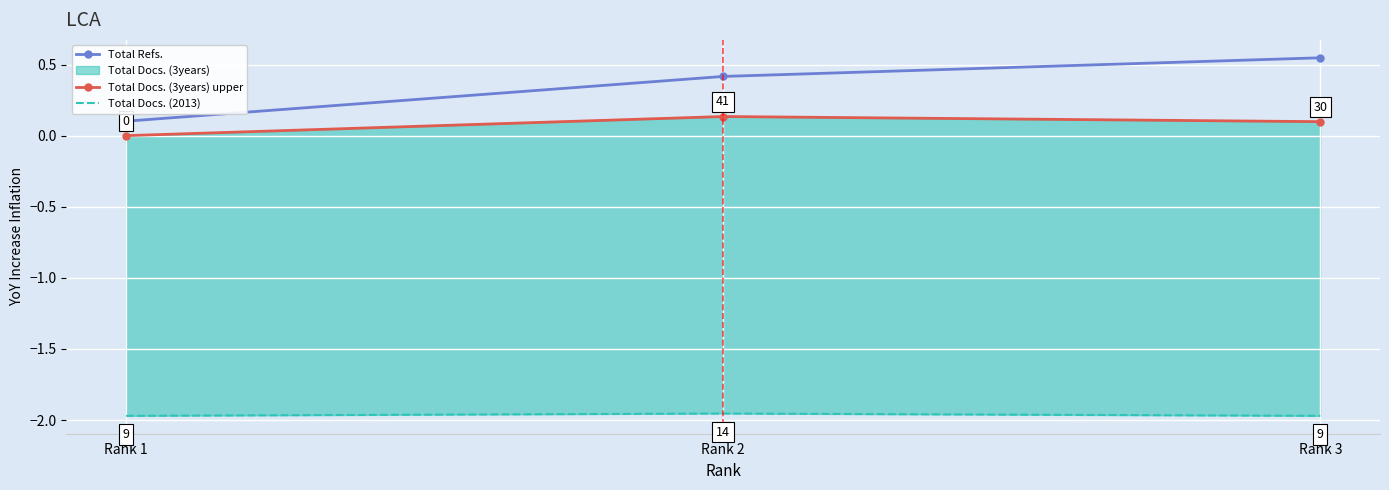

How many categories are shown in the chart?

3